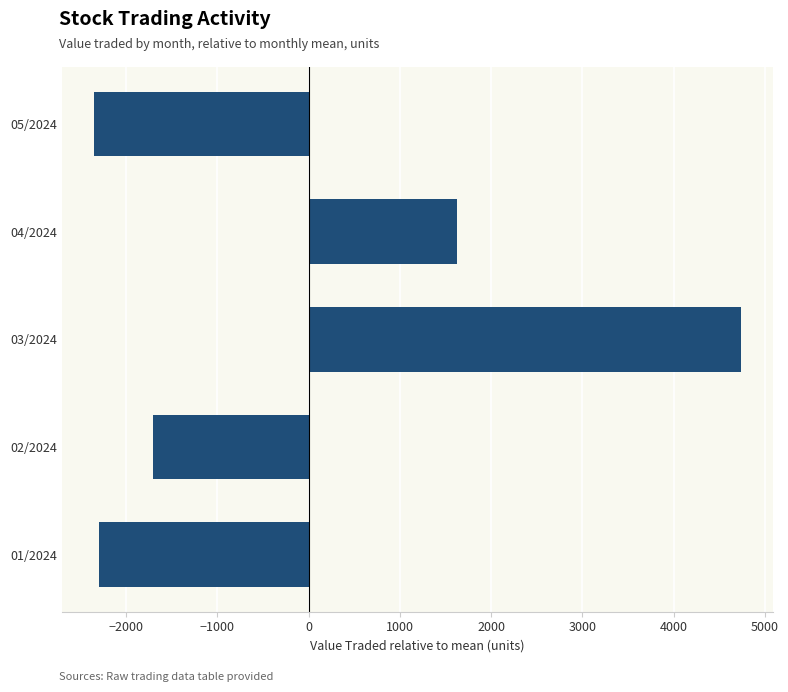

Between 04/2024 and 05/2024, which is larger?

04/2024